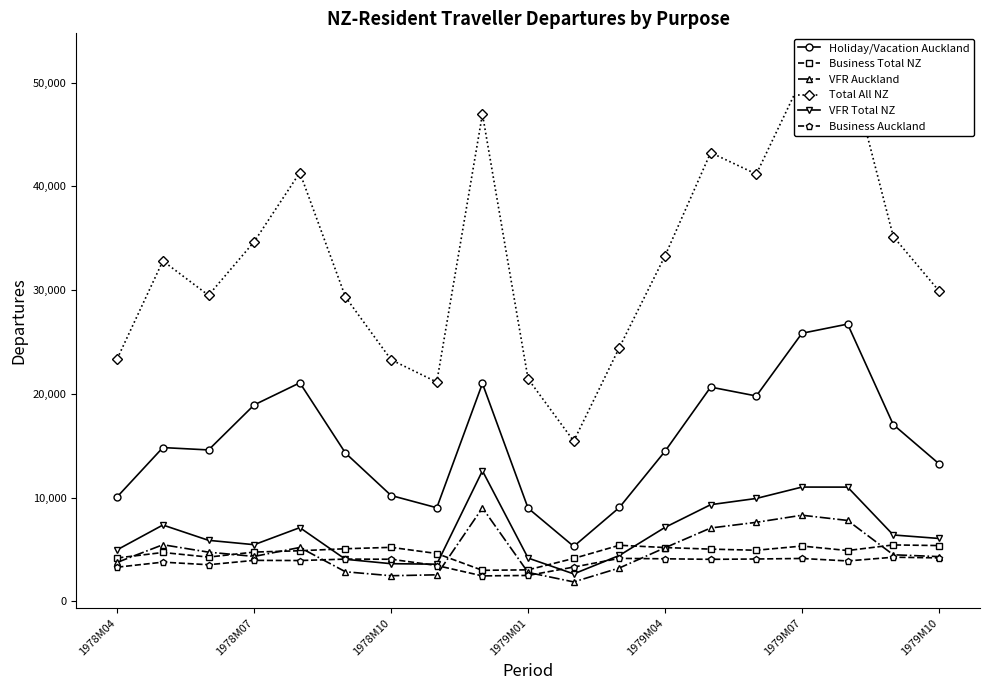

True or false: VFR Auckland and Holiday/Vacation Auckland intersect in this chart.

False